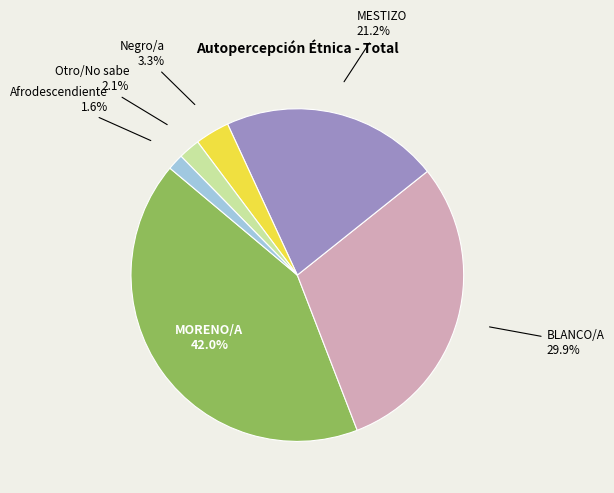

Is there a majority slice in this chart?

No